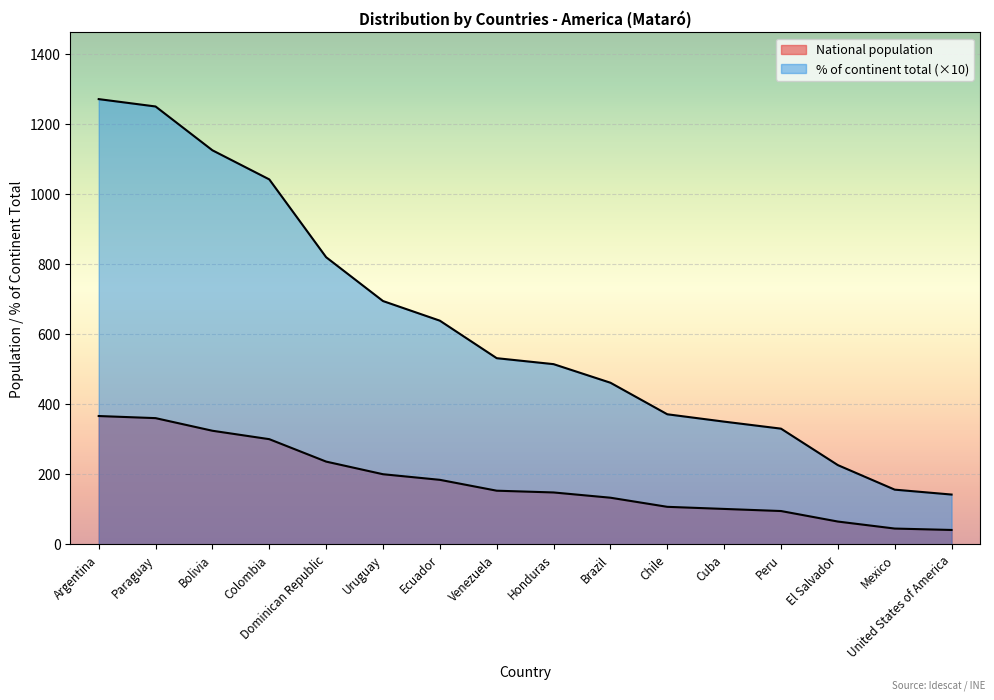

Rank the categories by % of continent total value from lowest to highest.

United States of America, Mexico, El Salvador, Peru, Cuba, Chile, Brazil, Honduras, Venezuela, Ecuador, Uruguay, Dominican Republic, Colombia, Bolivia, Paraguay, Argentina